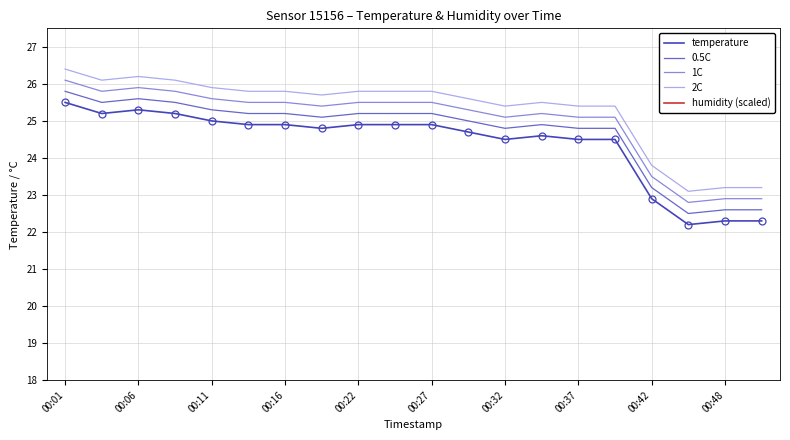

True or false: 0.5C and 2C cross at least once.

False